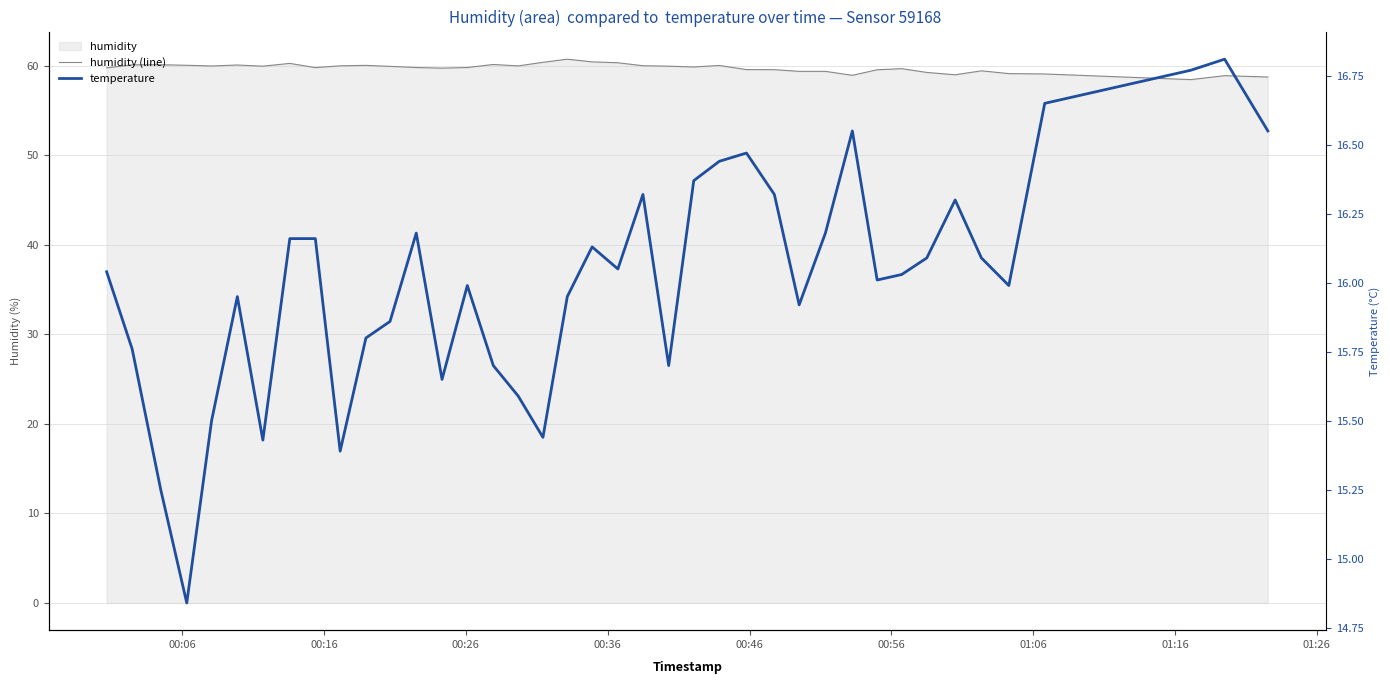

What is the average value of the humidity (line) series?

59.7